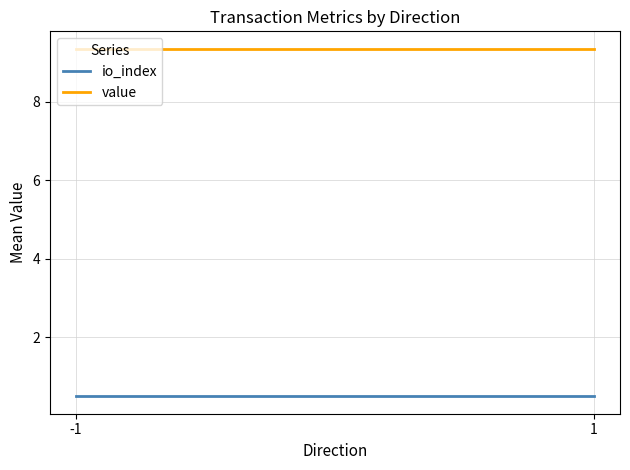

At how many categories does at least one series exceed 2?

2